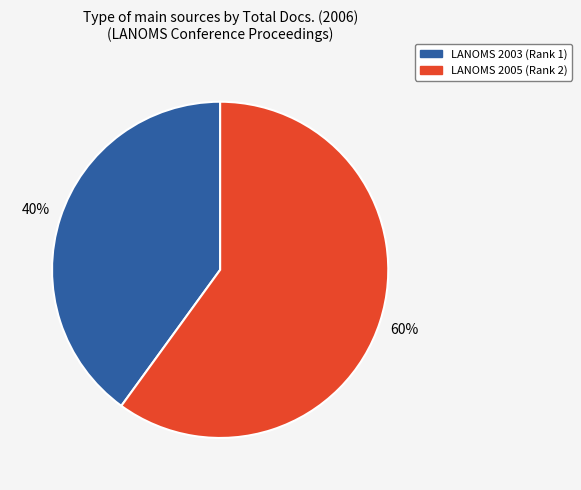

Rank the categories by value from highest to lowest.

LANOMS 2005 (Rank 2), LANOMS 2003 (Rank 1)